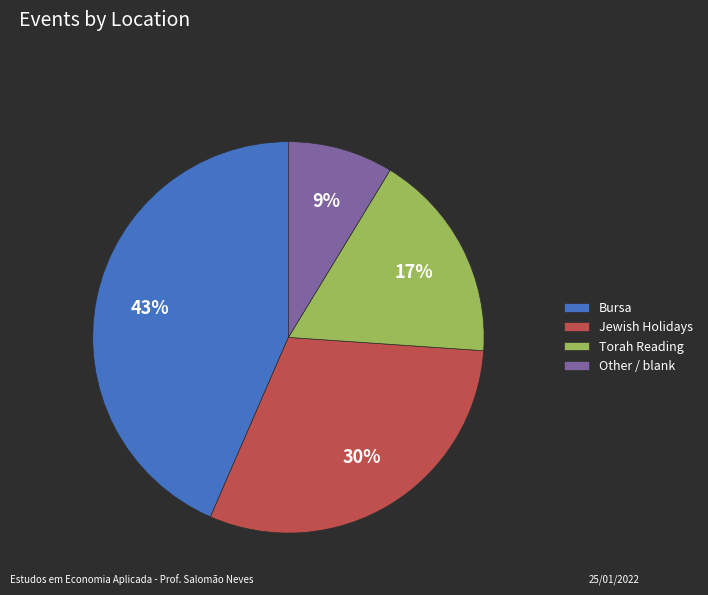

Is there a majority slice in this chart?

No